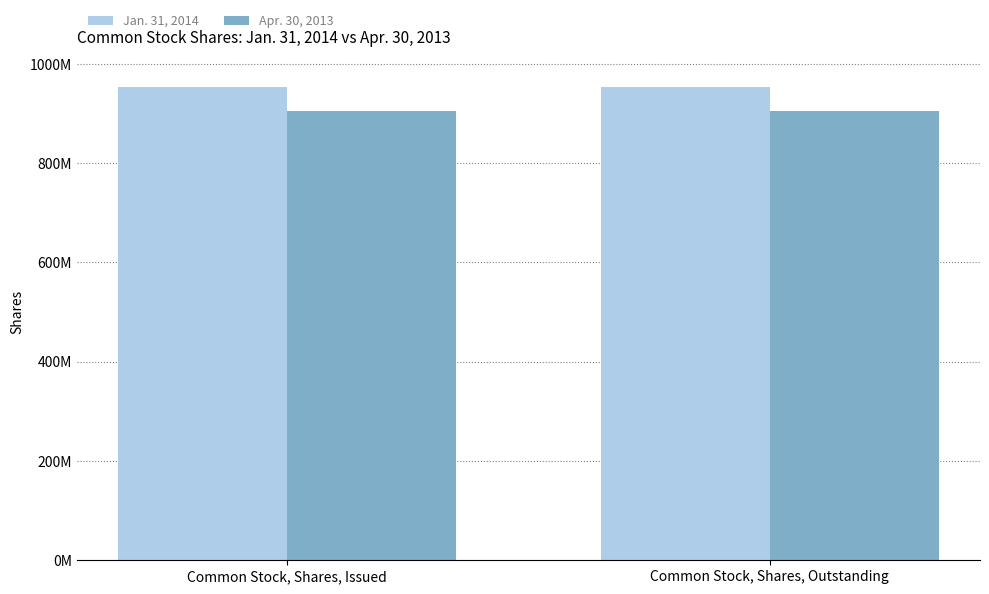

Are the bars horizontal?

No